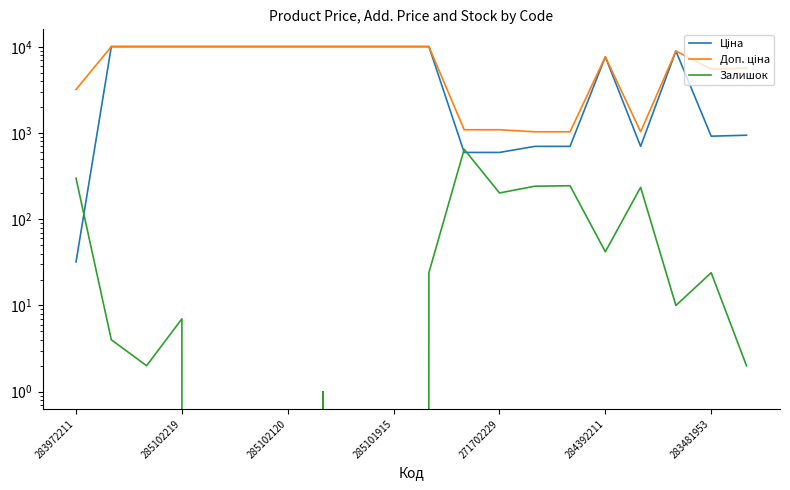

At 284392211, list the series in order from largest to smallest.

Ціна, Доп. ціна, Залишок